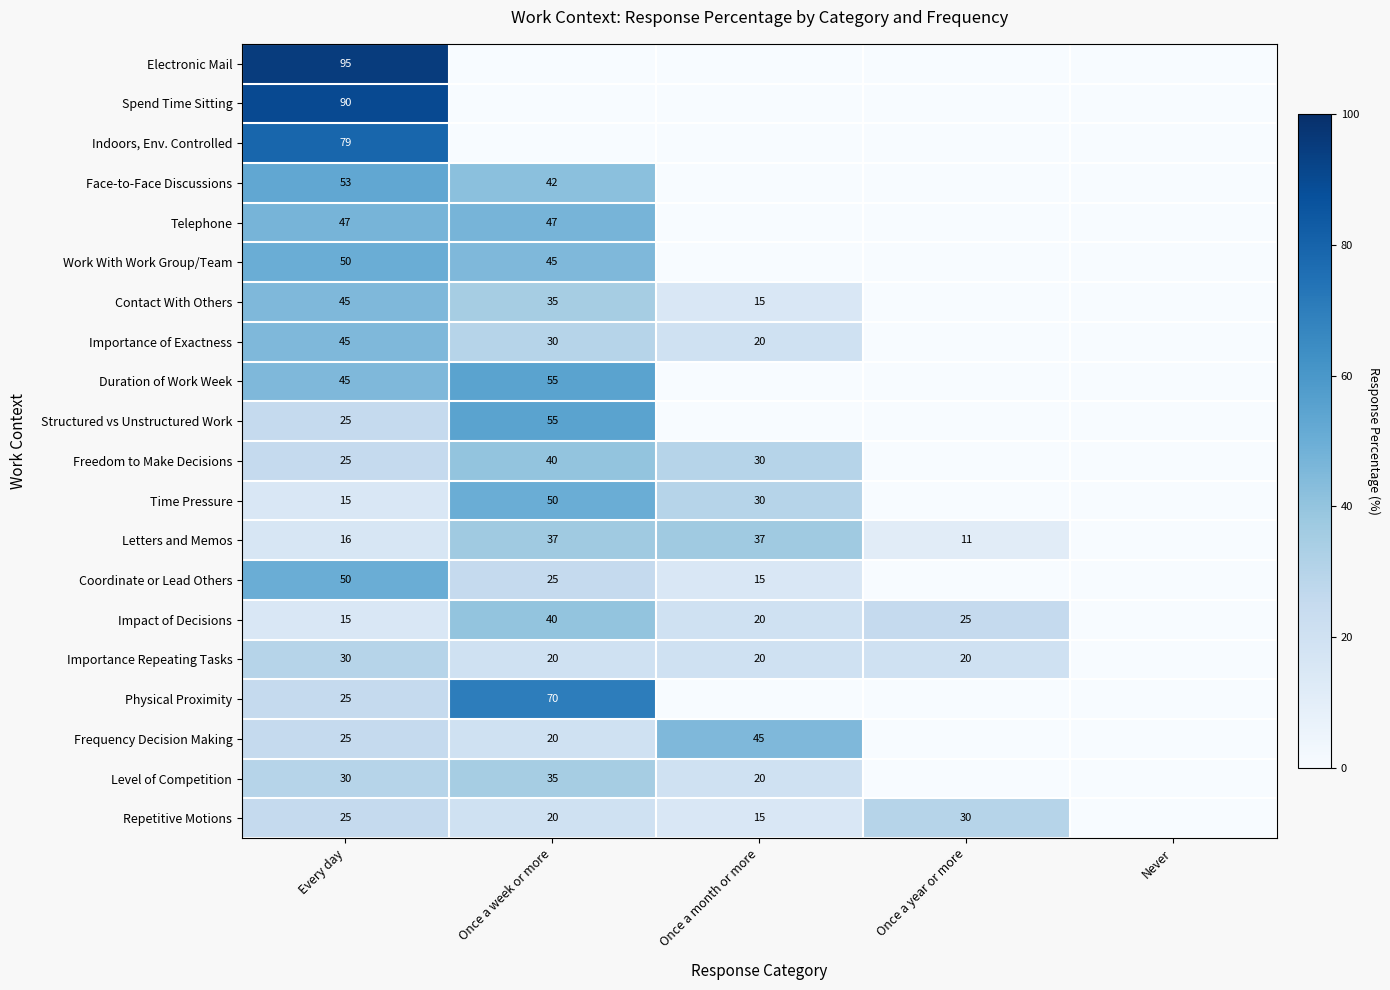

The value of Freedom to Make Decisions at Once a month or more is 40. True or false?

False